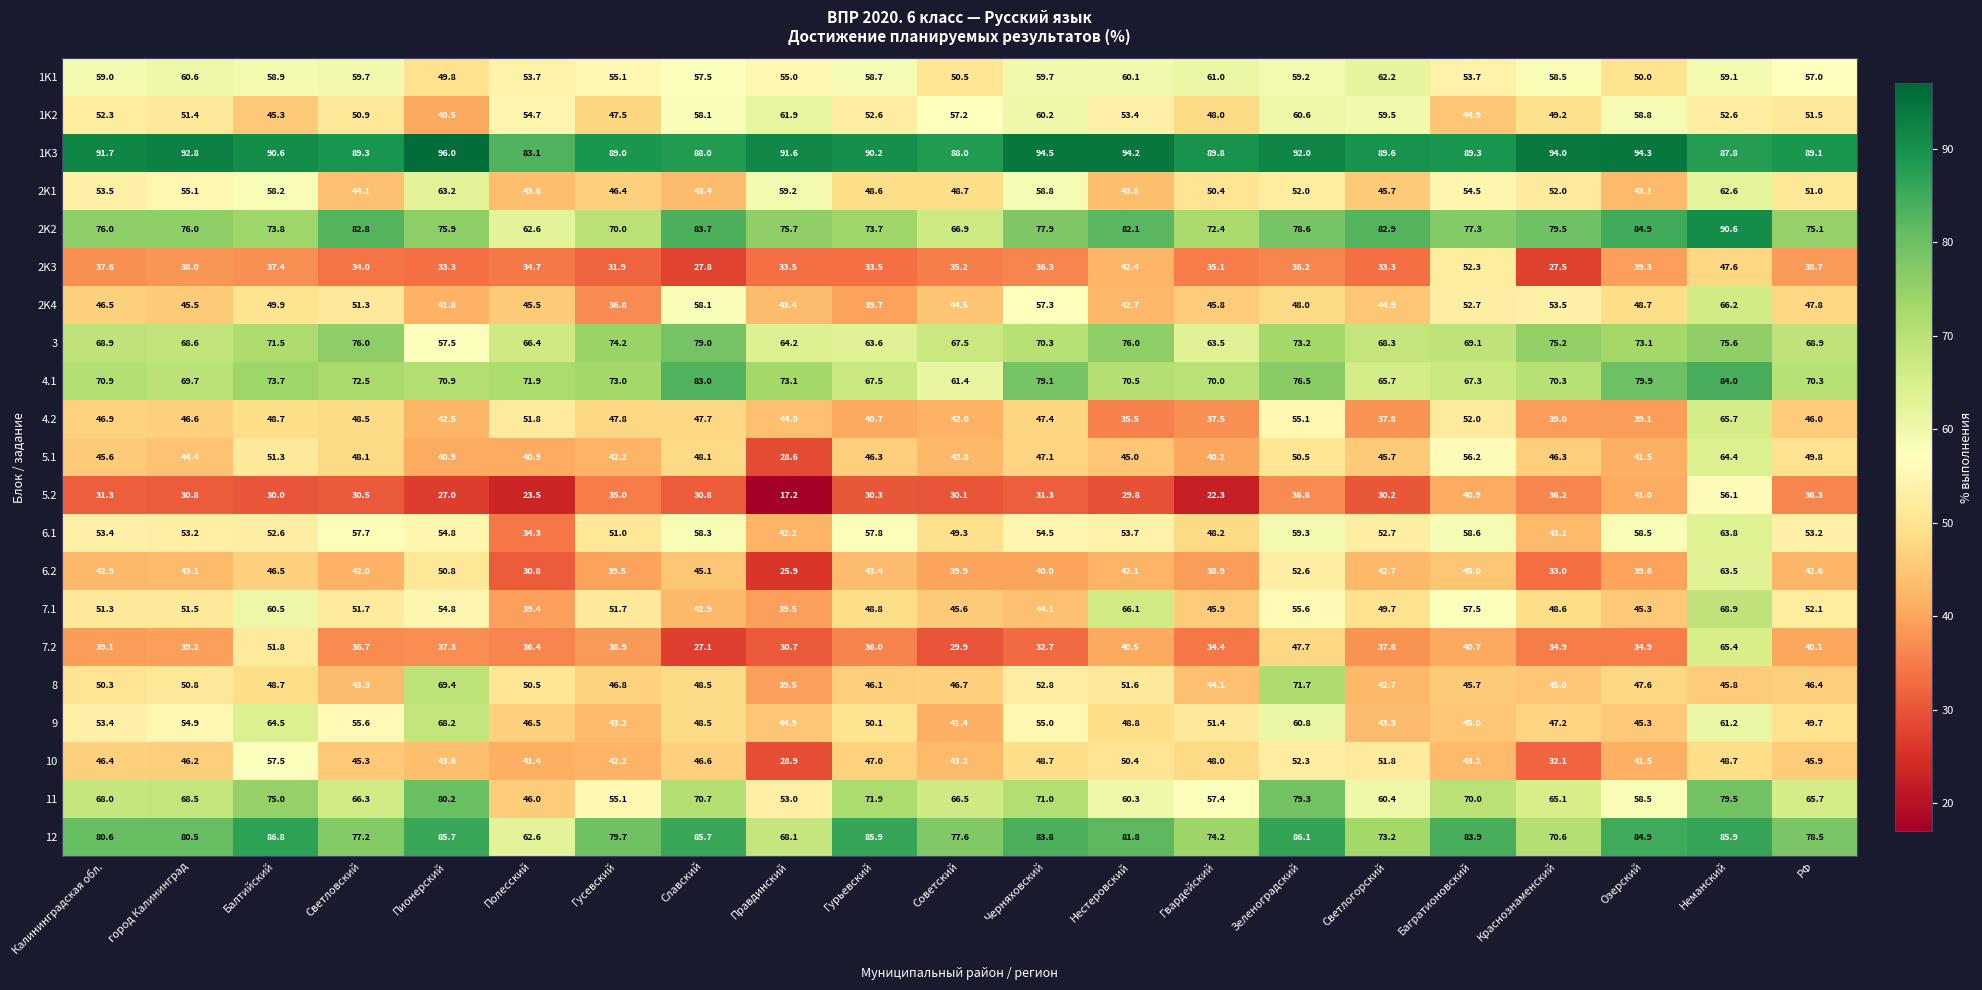

At which category does the chart reach its minimum across all series?

Правдинский